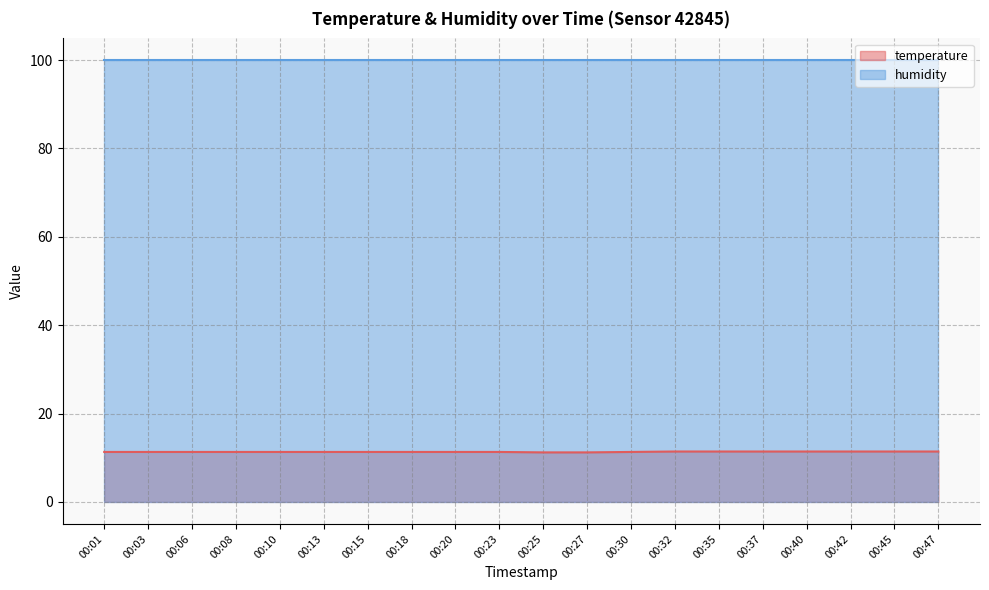

At which category does the chart reach its minimum across all series?

00:25